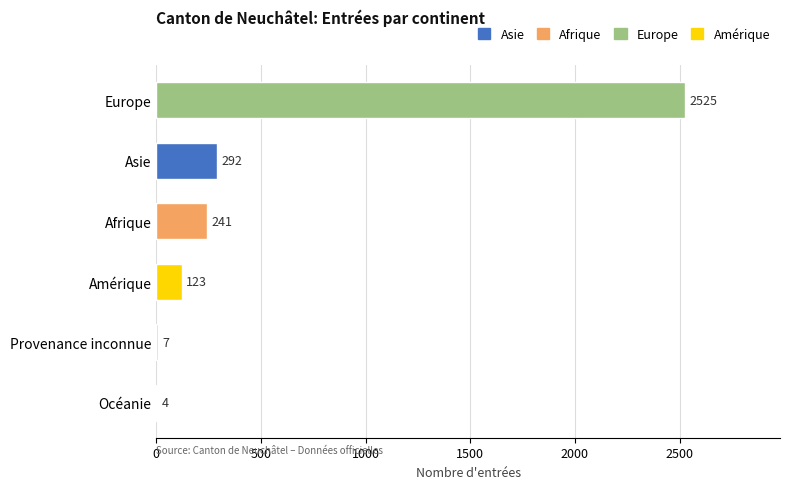

What value does the data have at Amérique?

123